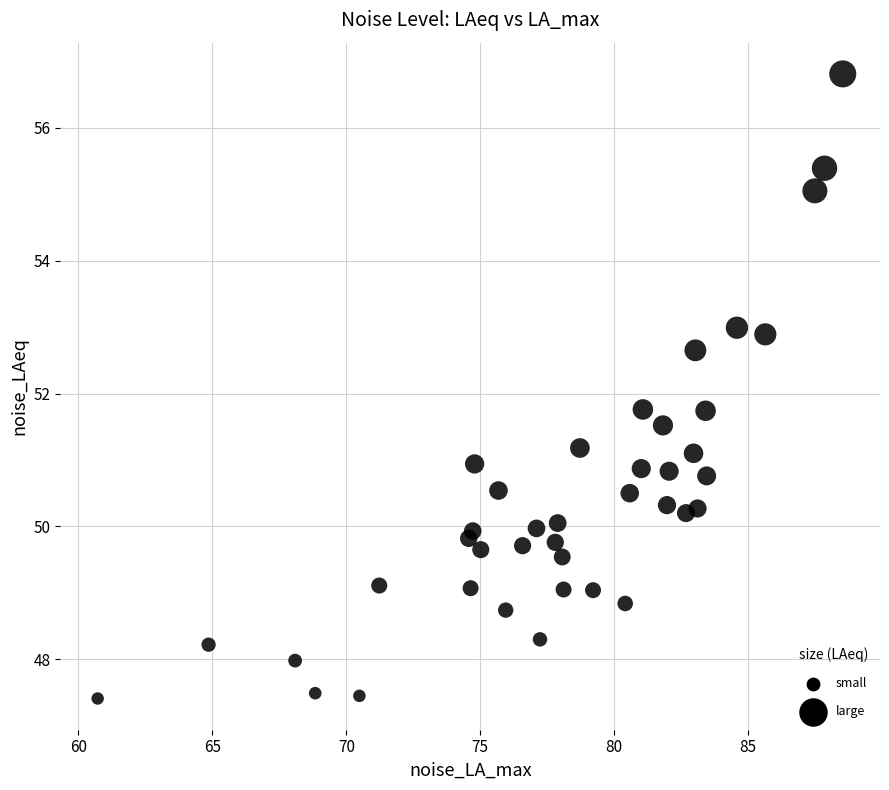

What is the range of X values (max minus min)?

27.8